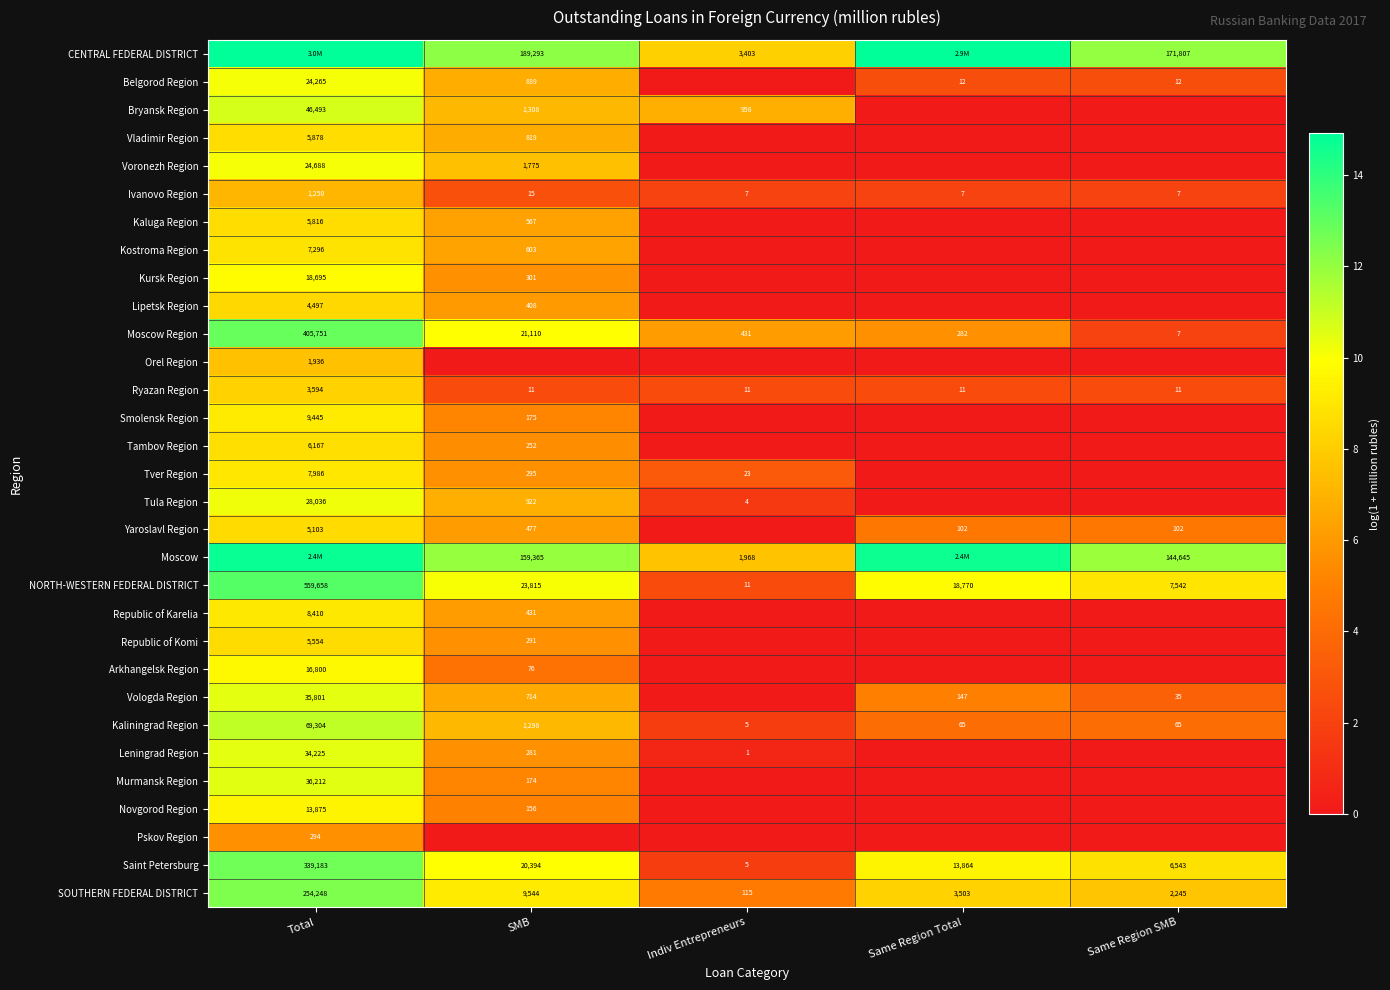

Between SMB and Total, which is larger?

Total